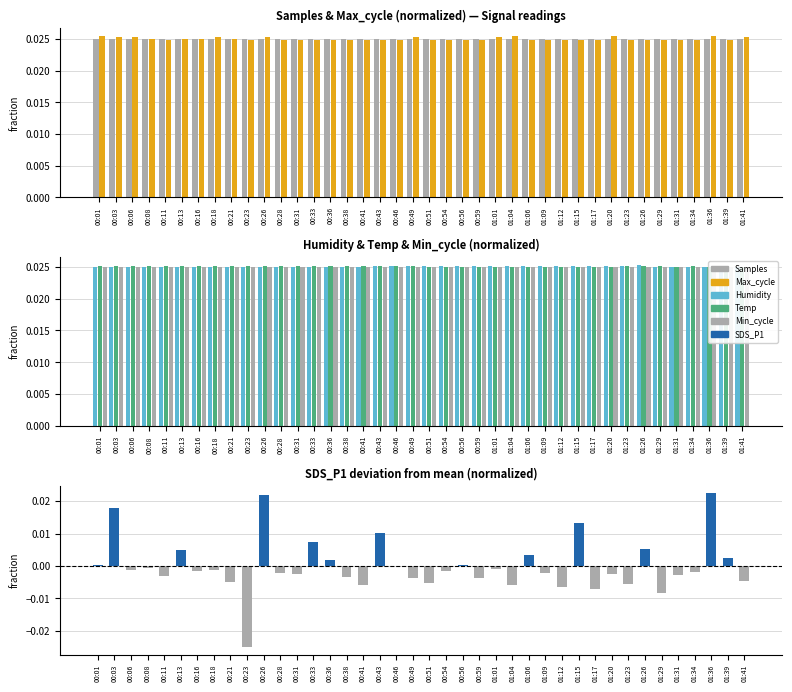

Which series has the largest total across all categories?

Samples